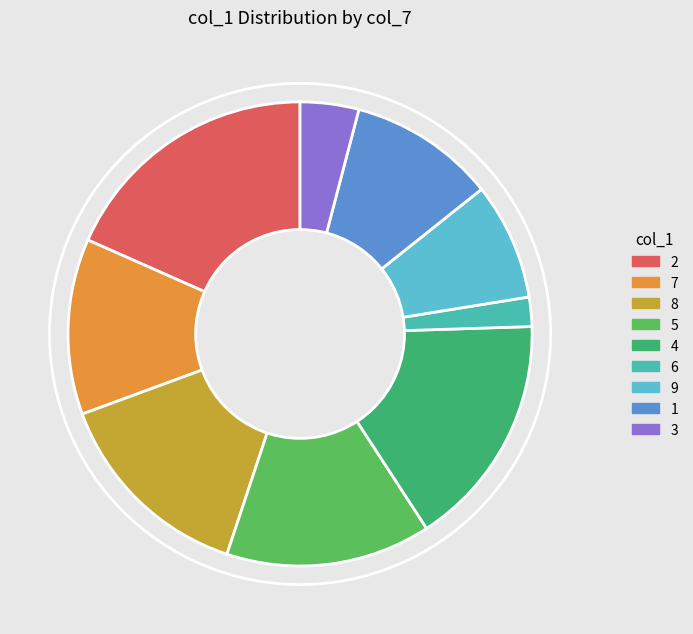

To the nearest percent, what percentage of the pie is 6?

2%